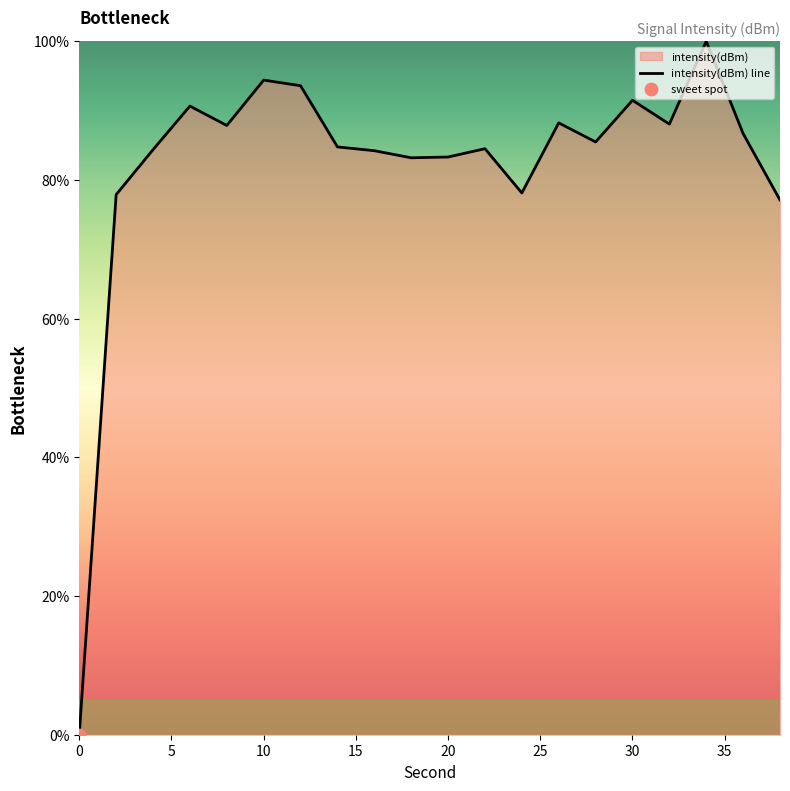

Approximately how many times larger is the value at 30 compared to 10?

1.0